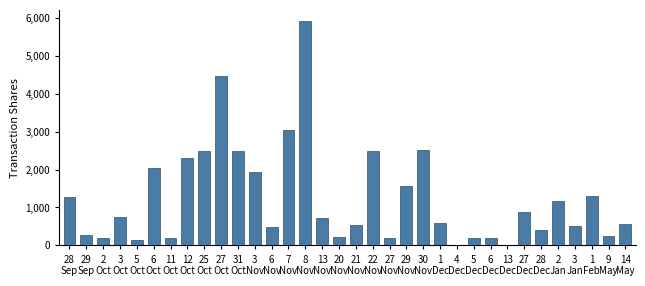

How many series are shown in this chart?

1